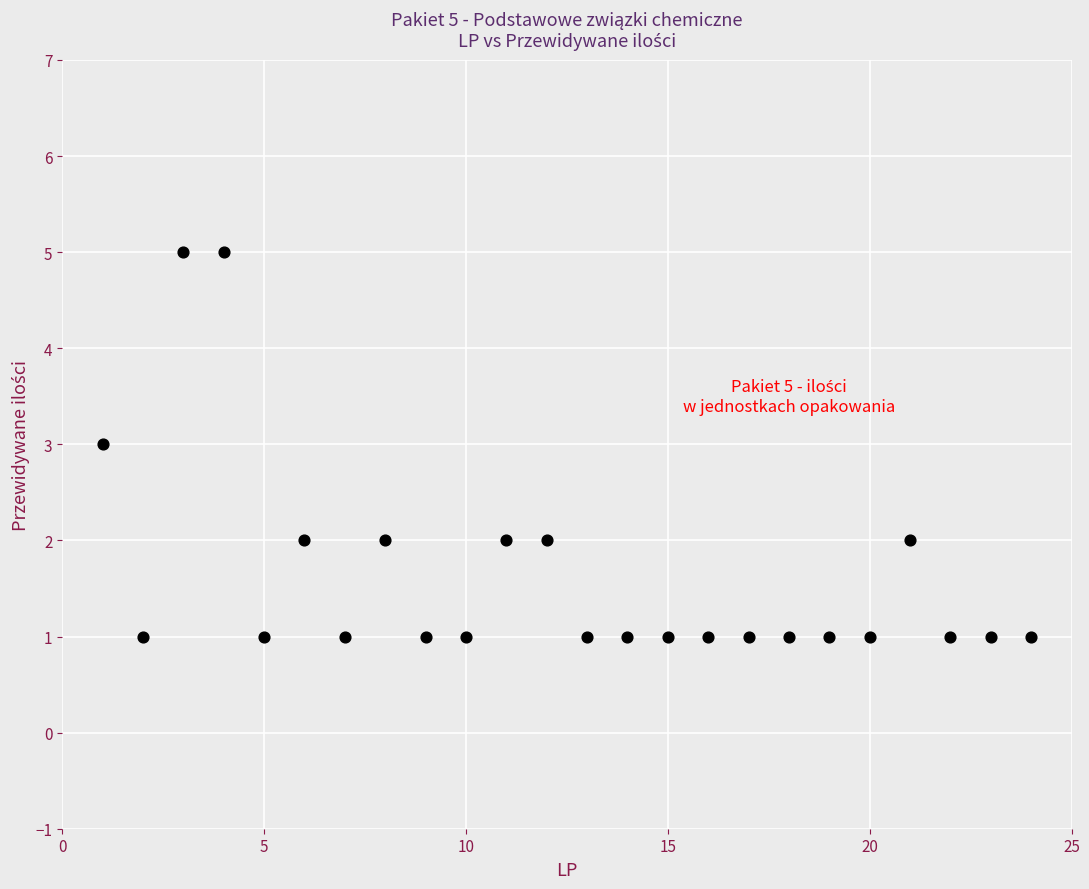

What is the range of Y values (max minus min)?

4